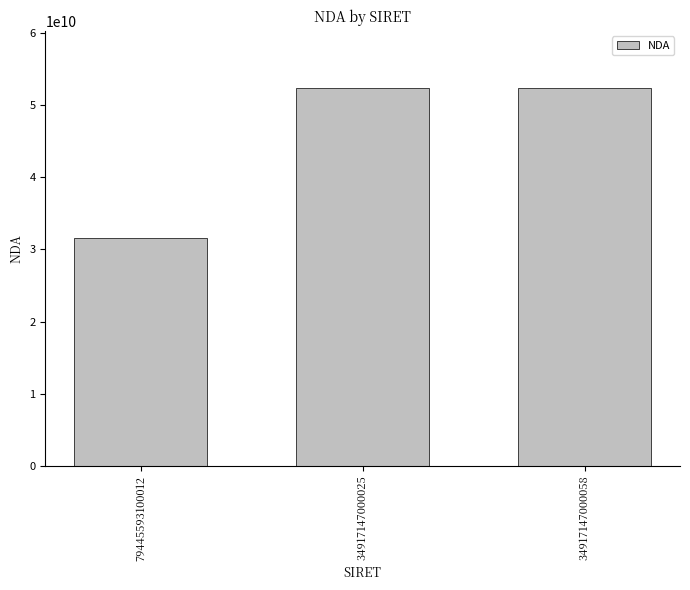

Approximately how many times larger is the value at 34917147000025 compared to 79445593100012?

1.7